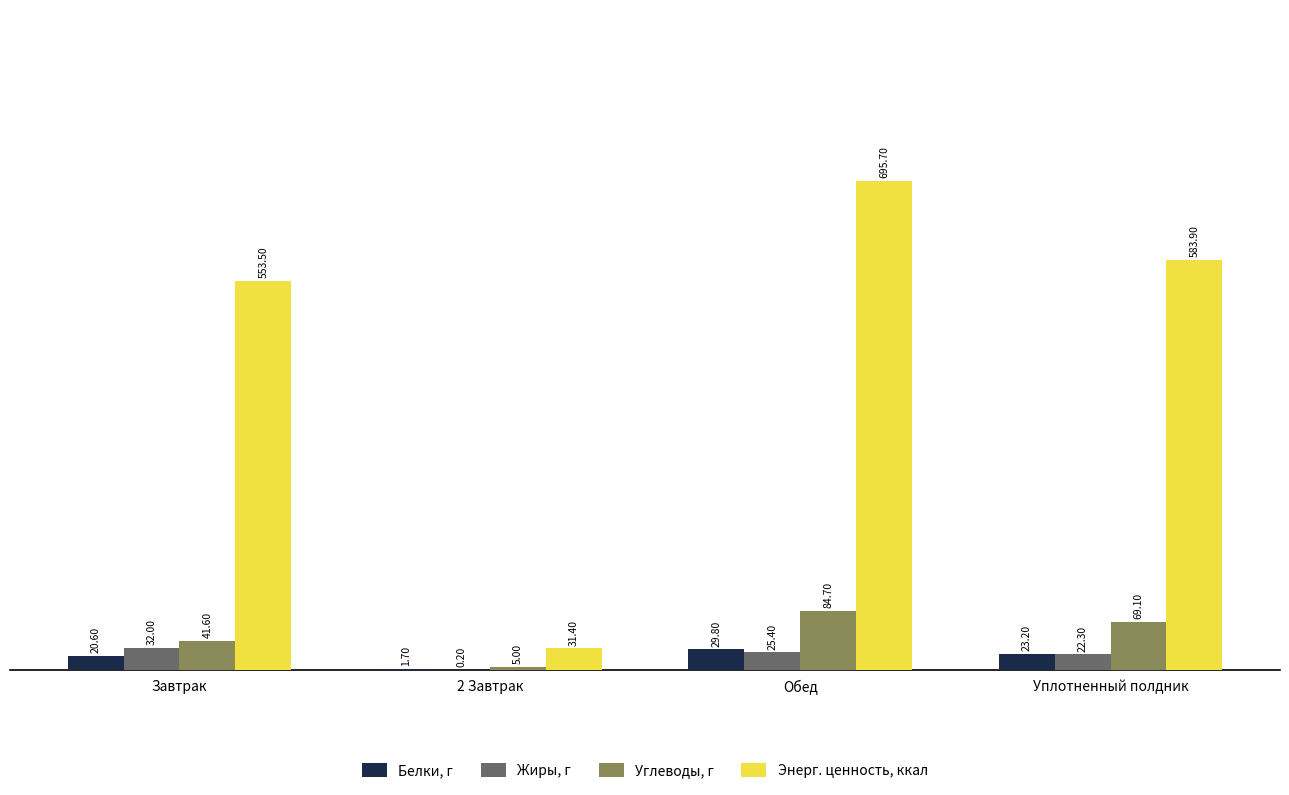

What is the sum of the Энерг. ценность, ккал values at Завтрак and Уплотненный полдник?

1137.4